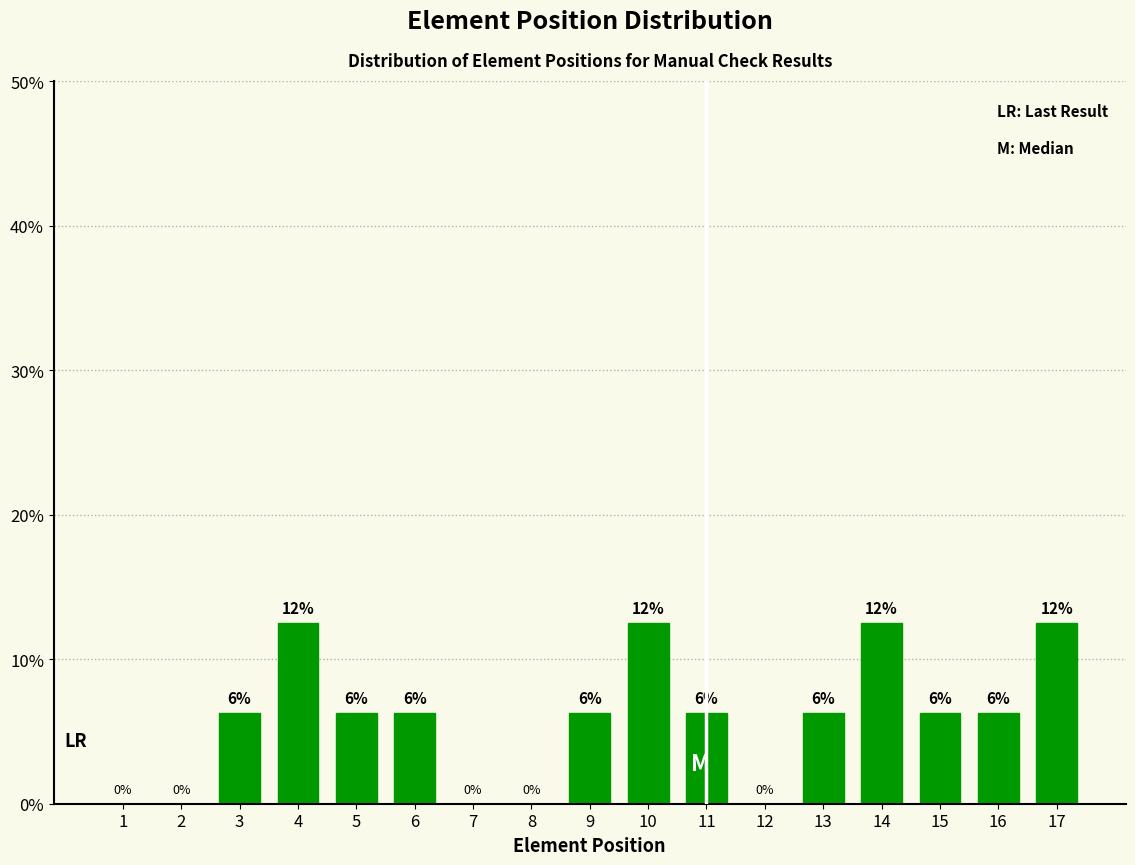

Are the bars horizontal?

No